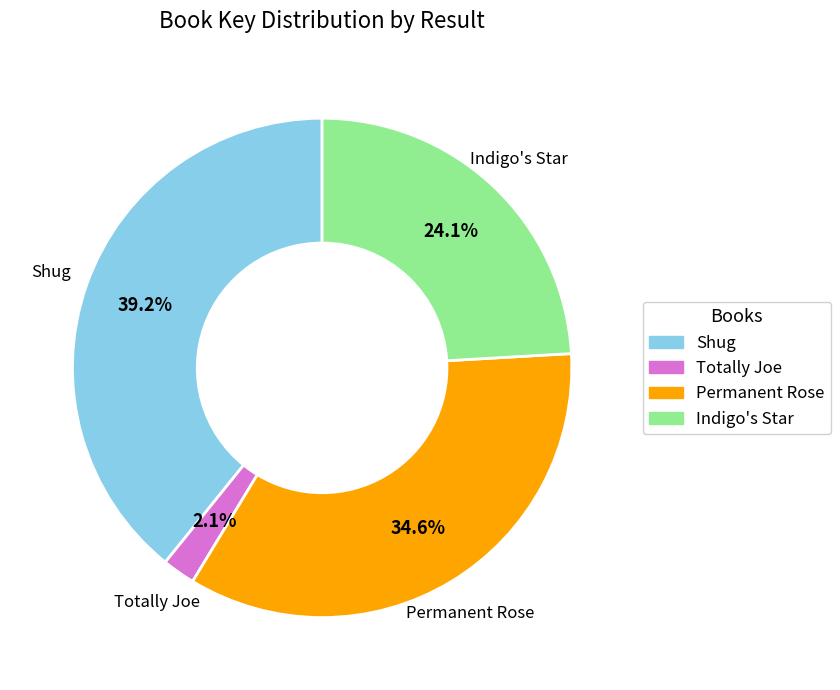

What percentage is the Shug slice, to the nearest percent?

39%